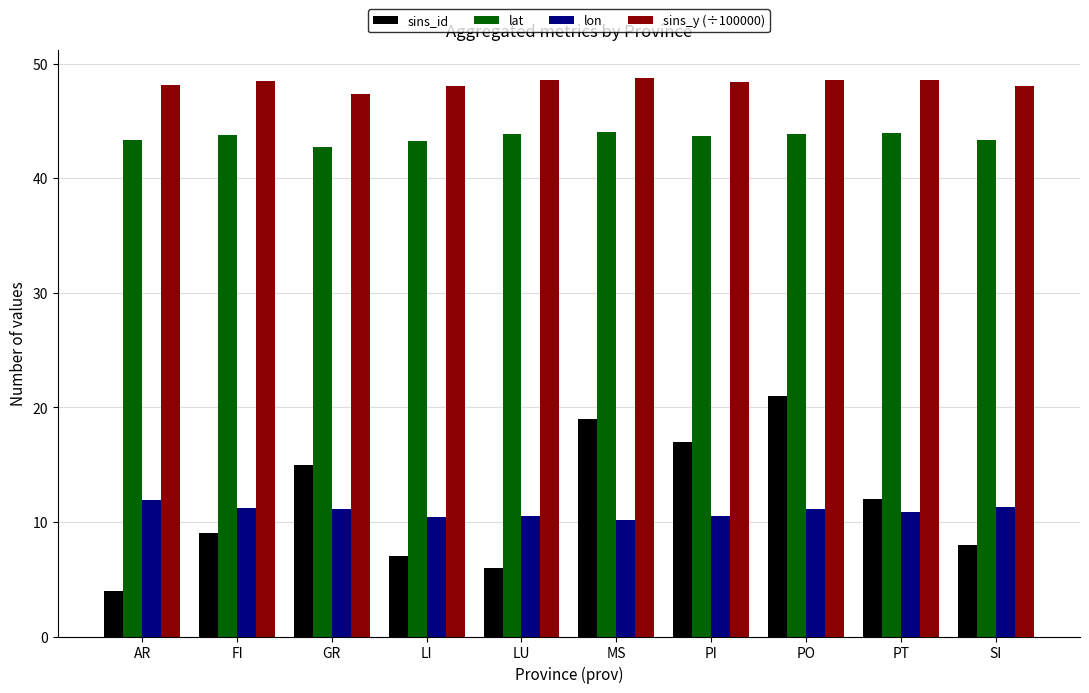

Does the chart contain any negative values?

No